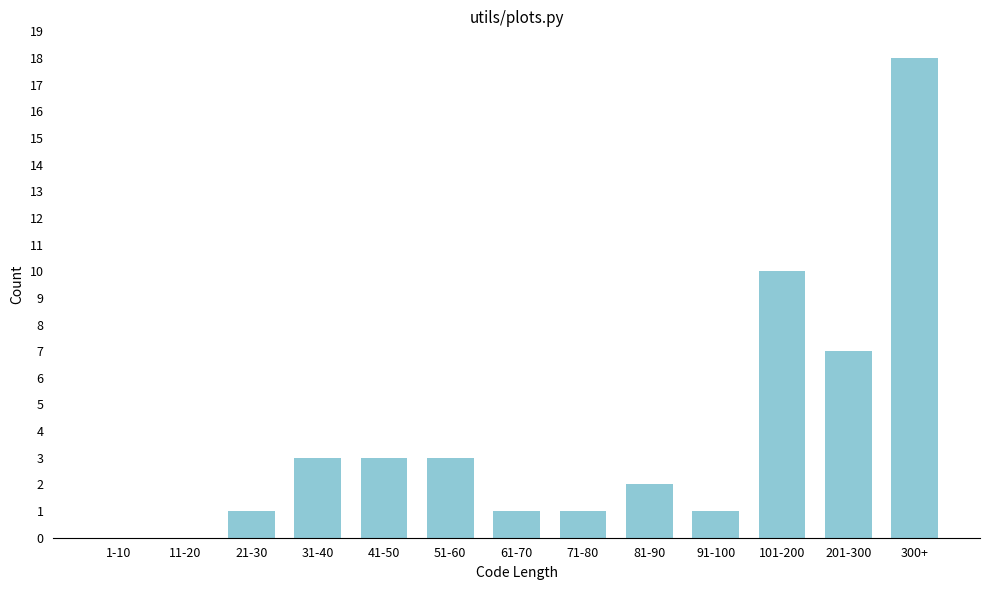

Reading left to right, what are all the values shown in this chart?

1-10=0	11-20=0	21-30=1	31-40=3	41-50=3	51-60=3	61-70=1	71-80=1	81-90=2	91-100=1	101-200=10	201-300=7	300+=18